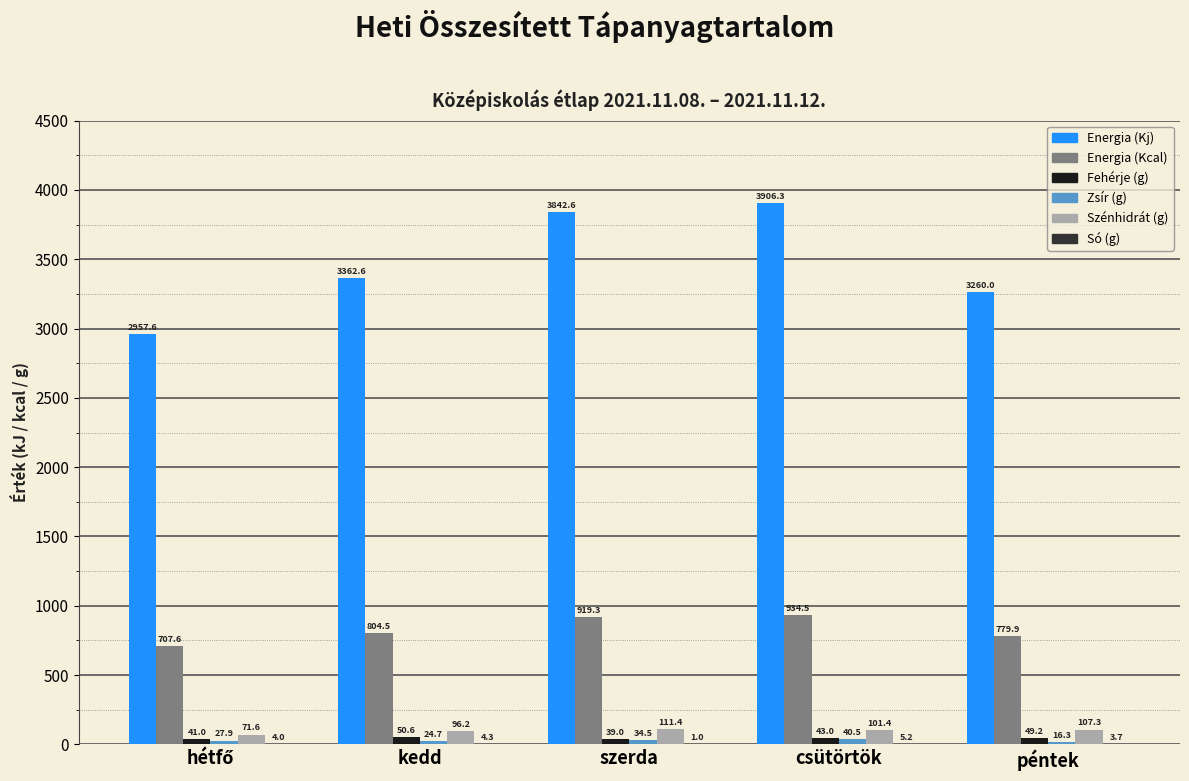

Which category has the highest value across all series?

csütörtök